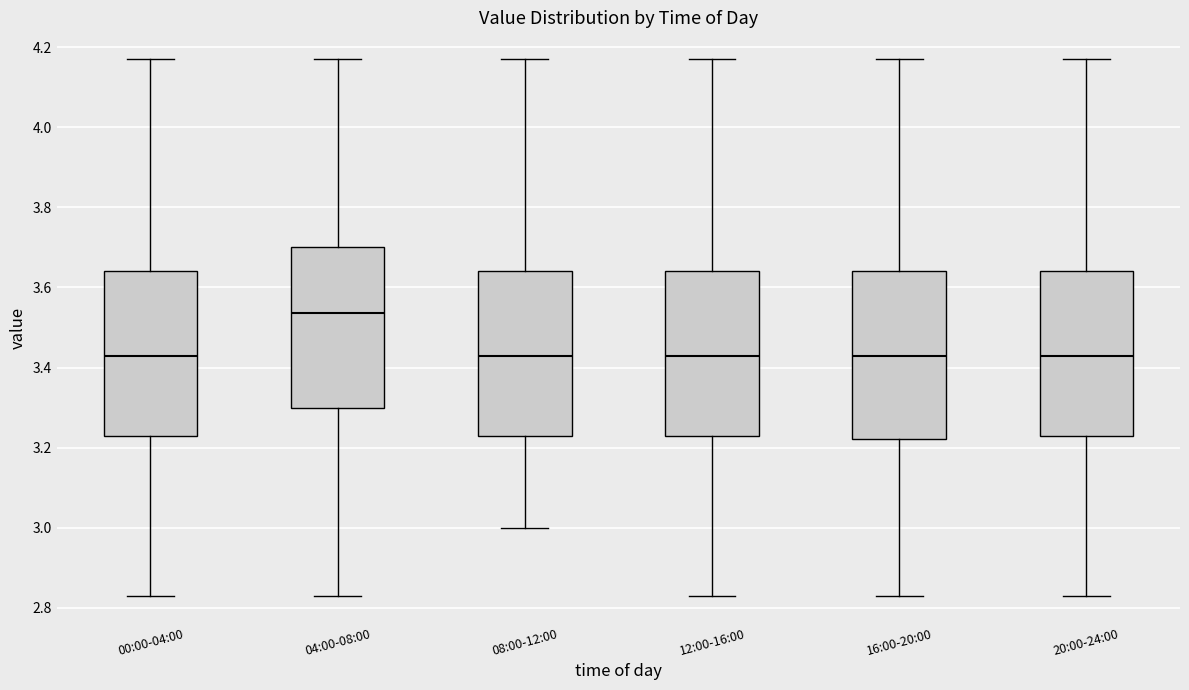

Where is the upper edge of the box for 04:00-08:00 on the y-axis? The values are not printed on the chart, so give them approximately, as read against the axis.

3.70